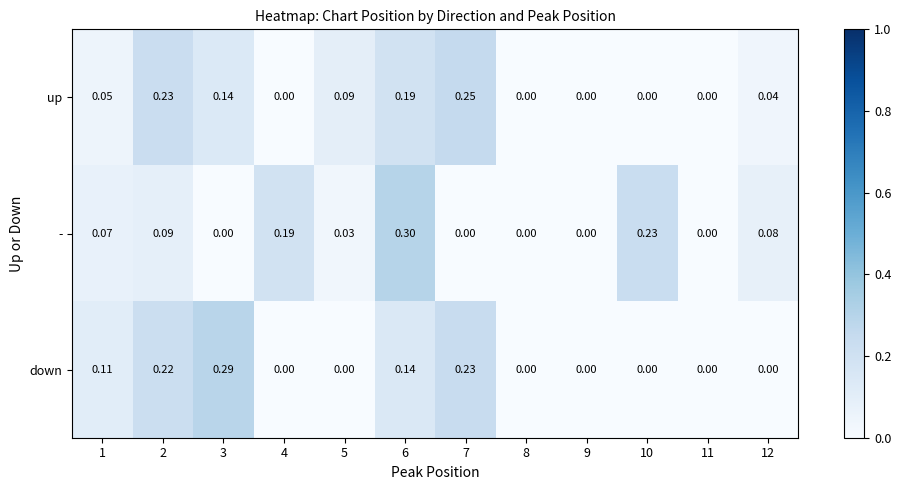

Is the value of up at 1 greater than the value of down at 10?

Yes